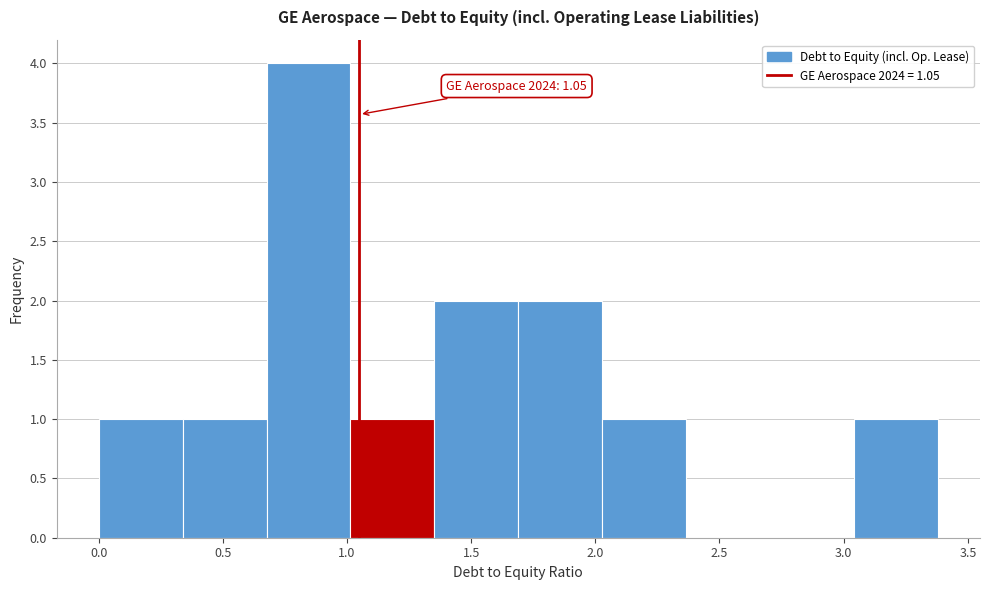

Which range on the x-axis has the tallest bar?

0.70 to 1.00